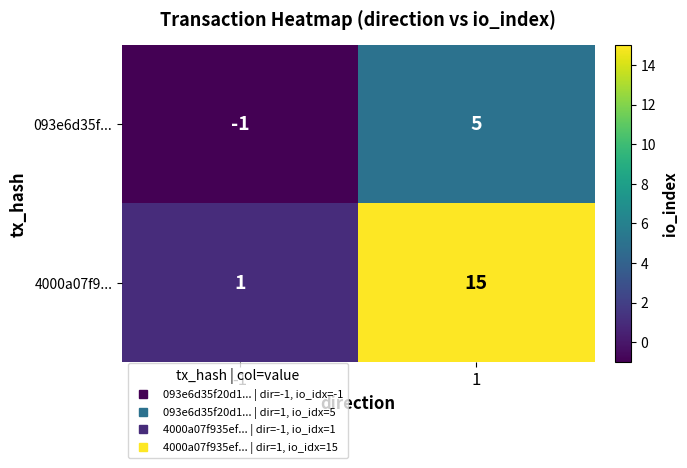

The value of 093e6d35f... at 1 is 5. True or false?

True